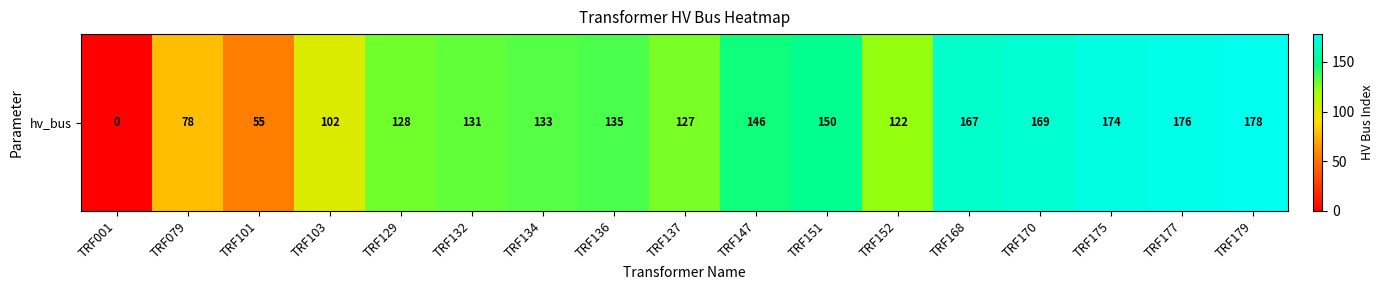

Reading left to right, list all the values displayed in this chart.

TRF001=0	TRF079=78	TRF101=55	TRF103=102	TRF129=128	TRF132=131	TRF134=133	TRF136=135	TRF137=127	TRF147=146	TRF151=150	TRF152=122	TRF168=167	TRF170=169	TRF175=174	TRF177=176	TRF179=178